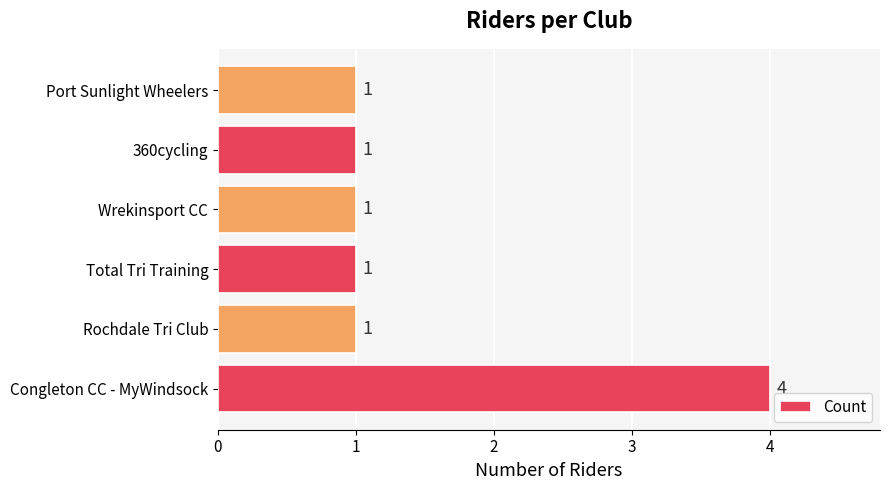

What is the smallest value displayed?

1